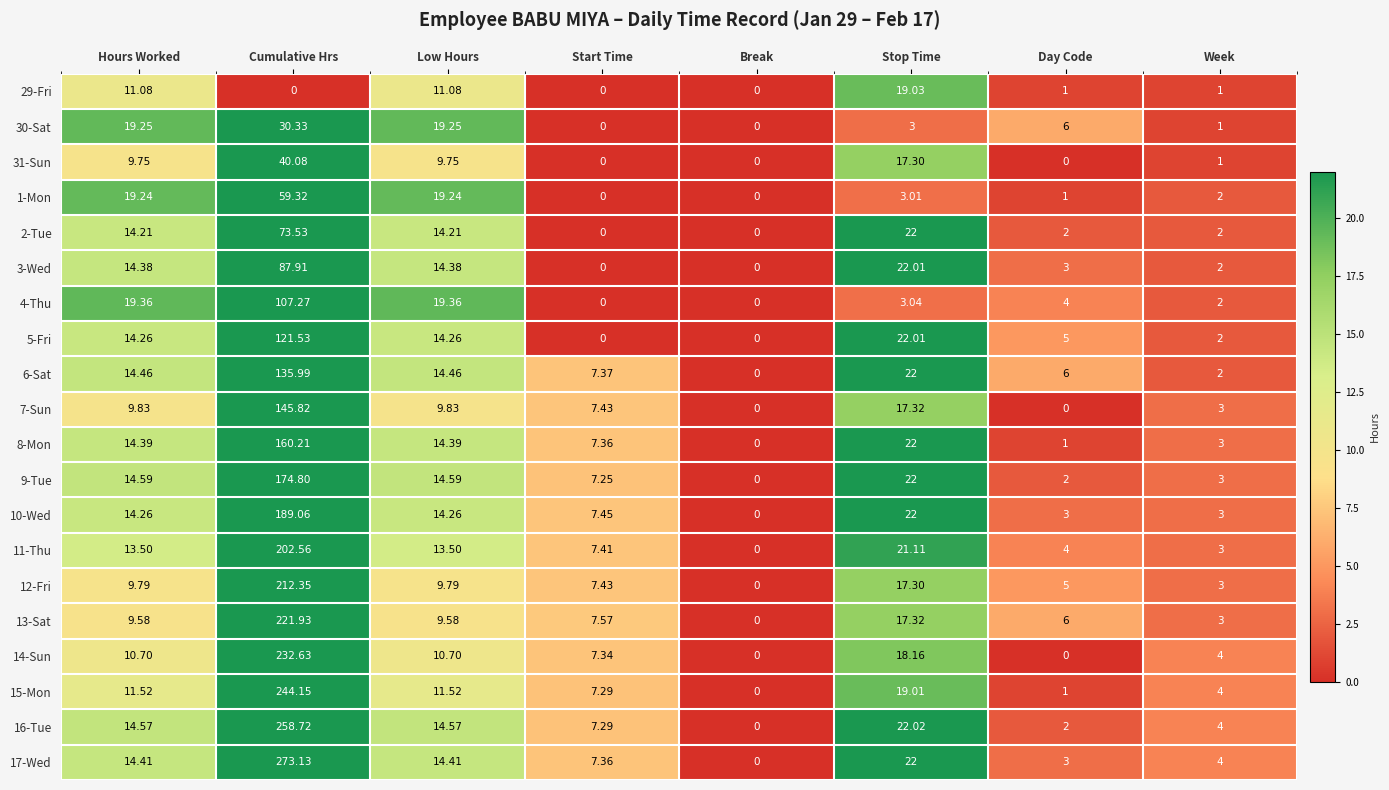

Which series has the largest total across all categories?

17-Wed